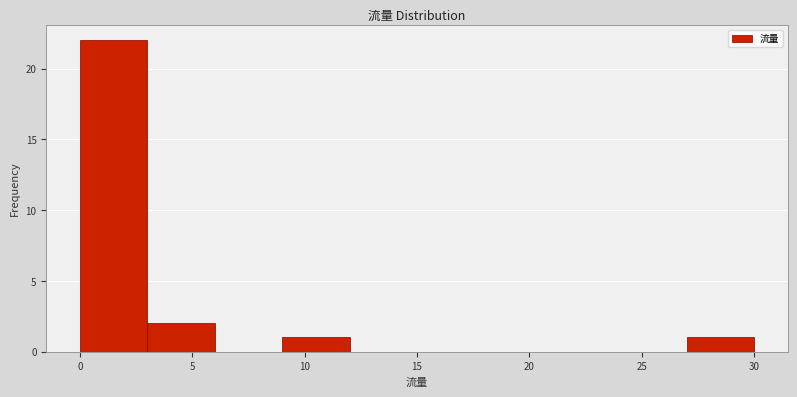

Reading left to right, transcribe this chart: for each bar, give the range it covers on the x-axis and its height. The values are not printed on the chart, so give them approximately, as read against the axis.

0 to 3: 22
3 to 6: 2
6 to 9: 0
9 to 12: 1
12 to 15: 0
15 to 18: 0
18 to 21: 0
21 to 24: 0
24 to 27: 0
27 to 30: 1